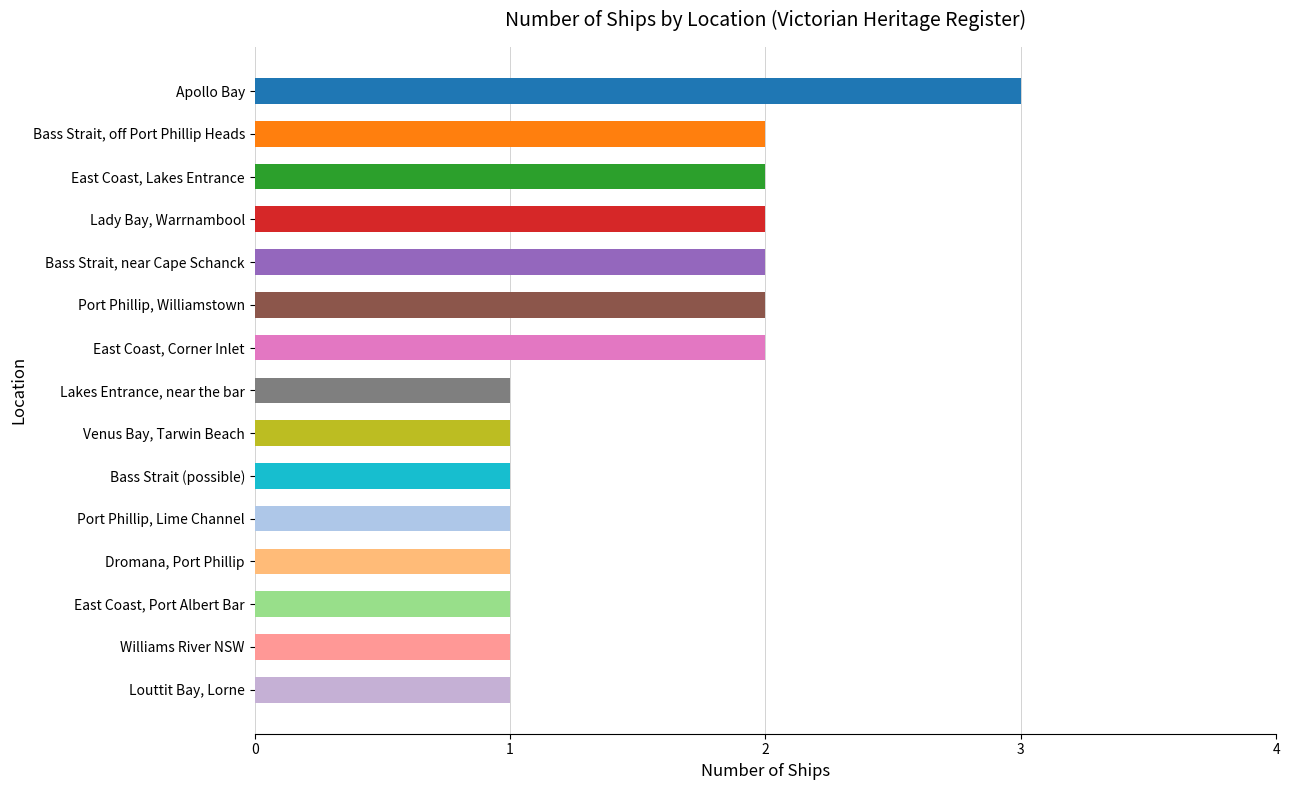

Which has a higher value, Venus Bay, Tarwin Beach or Bass Strait (possible)?

Venus Bay, Tarwin Beach